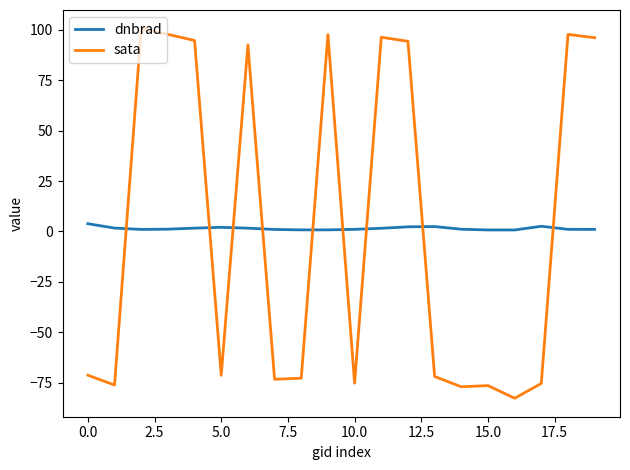

What is the maximum value for sata?

100.6